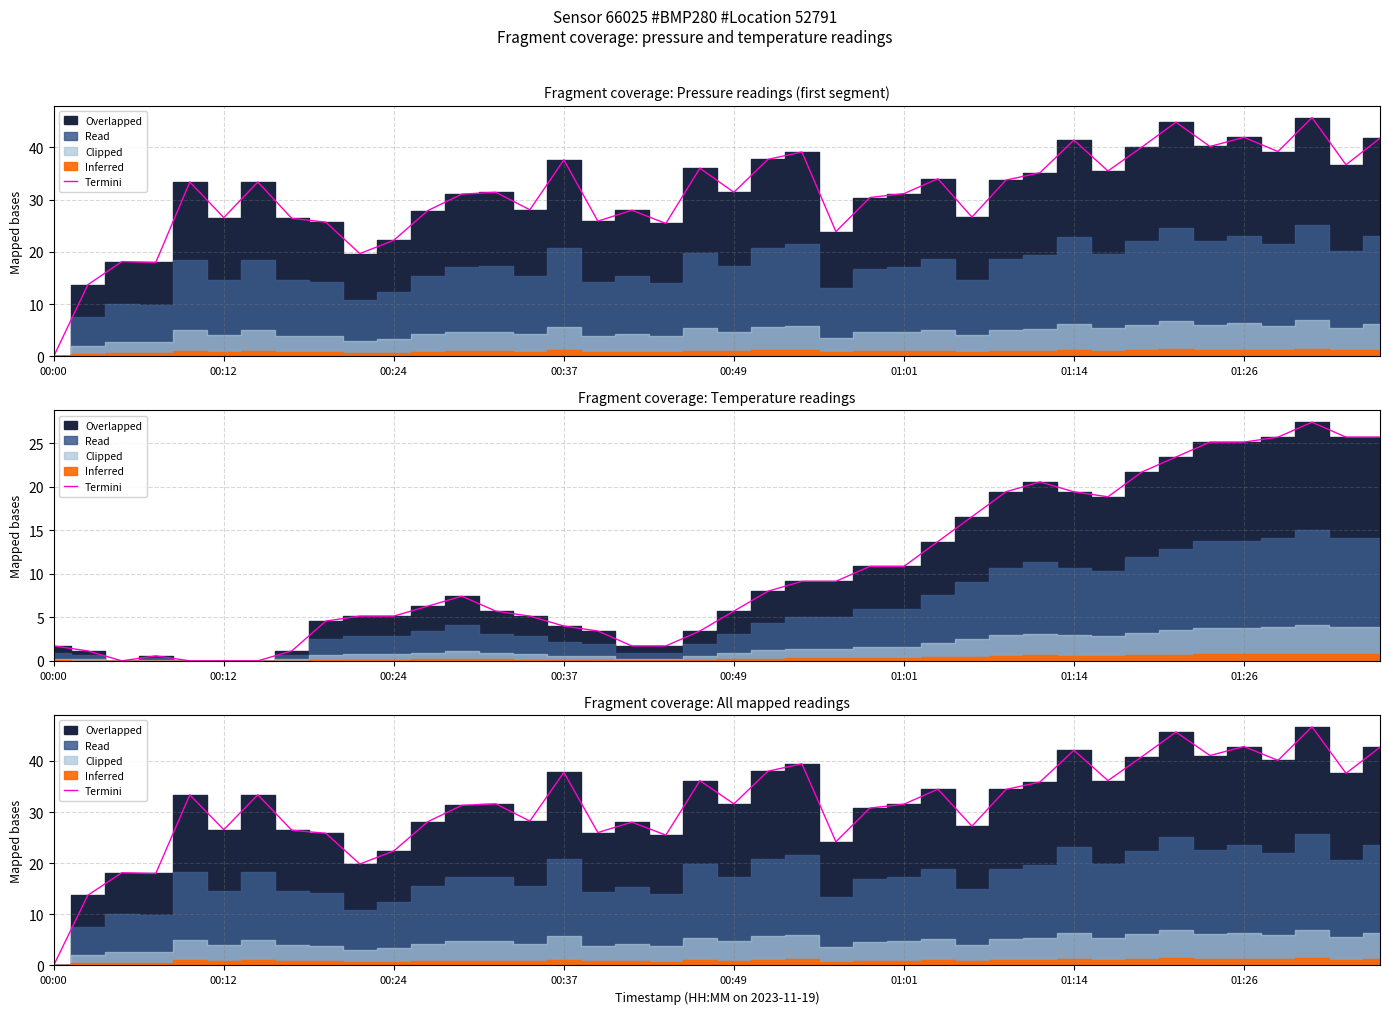

The chart shows a value of 19.1 at 14. True or false?

False